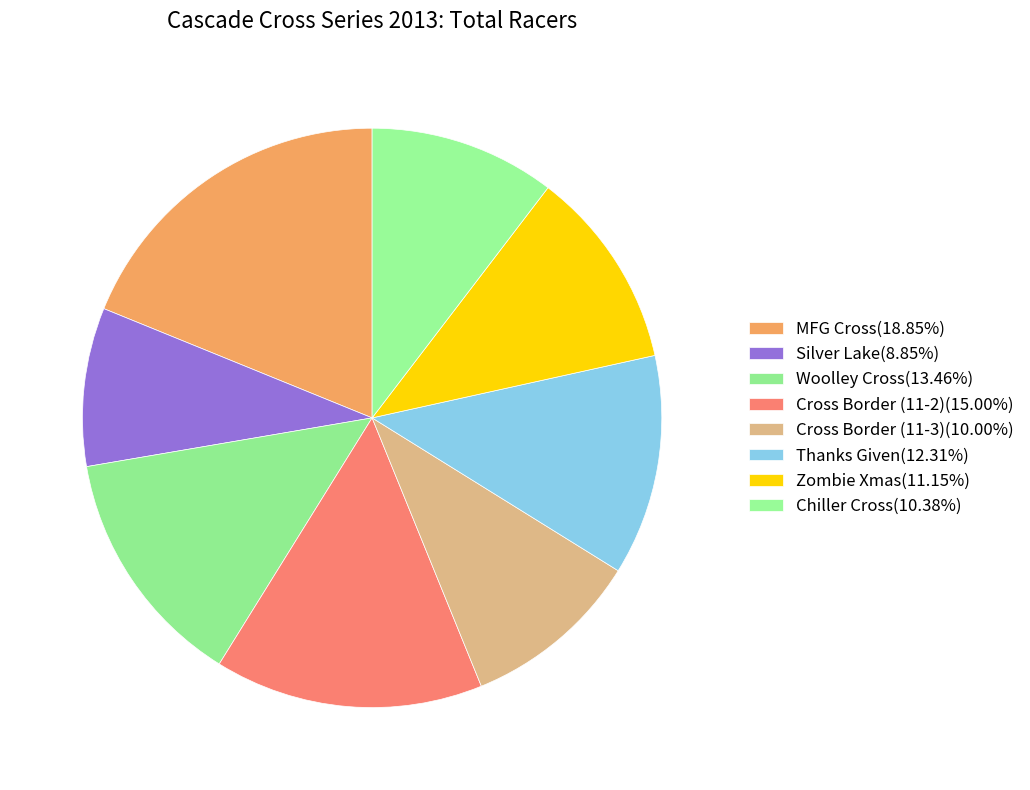

How many segments does this pie chart have?

8